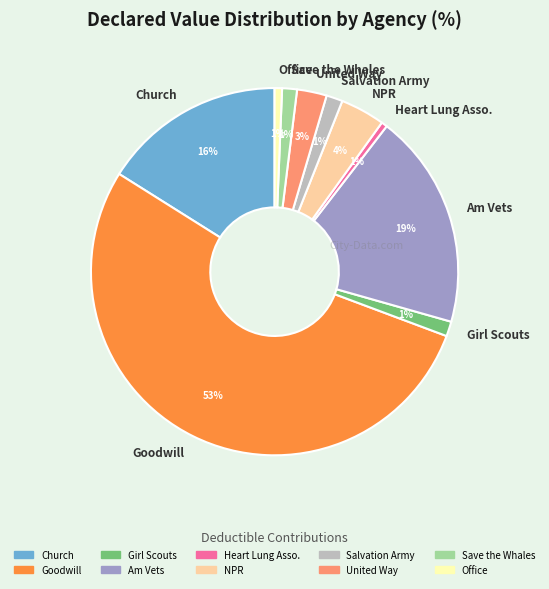

What is the largest slice in the pie chart?

Goodwill